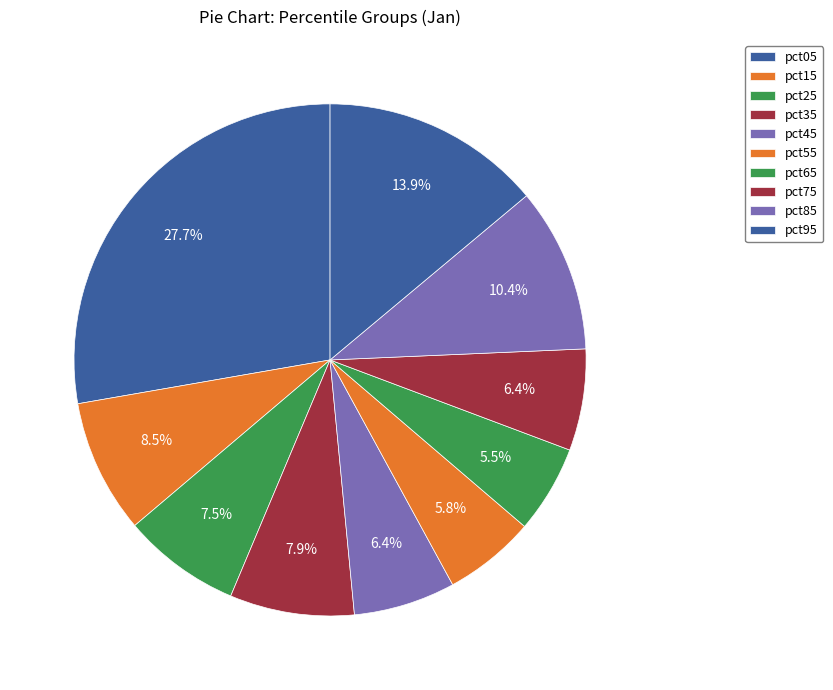

Which has a higher value, pct45 or pct15?

pct15